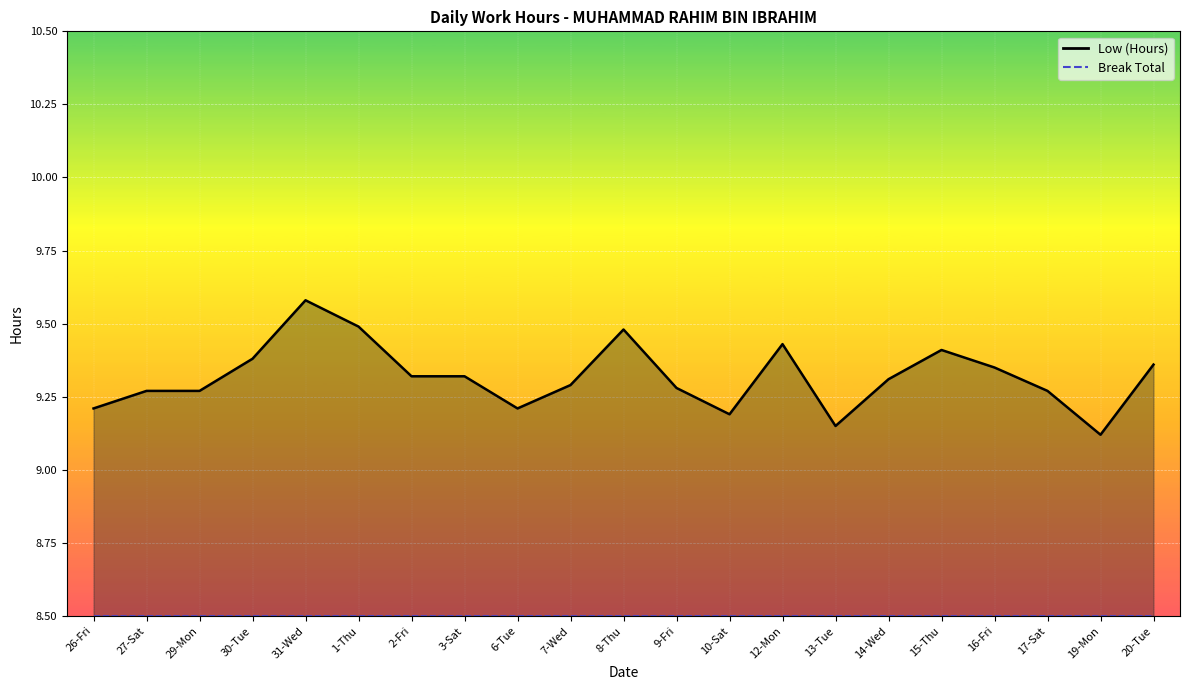

Where is the data nearest to the value 9?

19-Mon